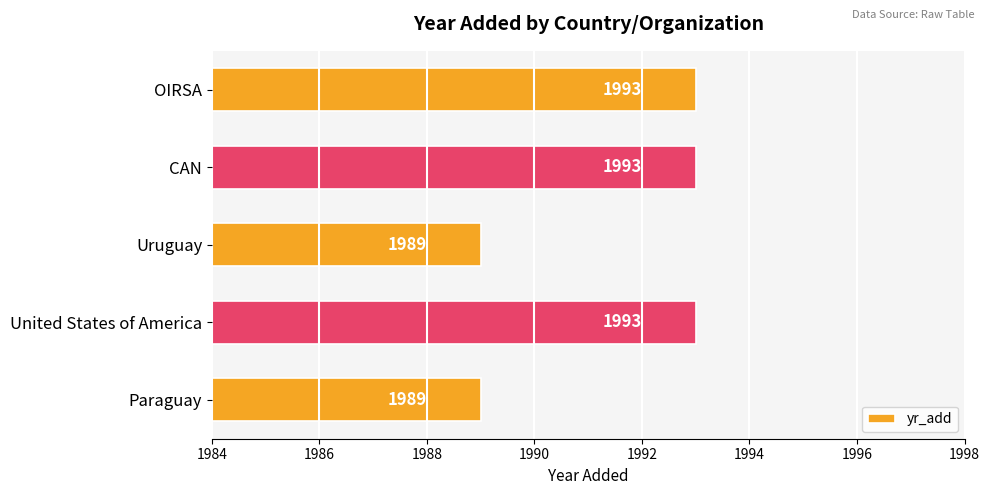

What is the maximum value shown in the chart?

1993